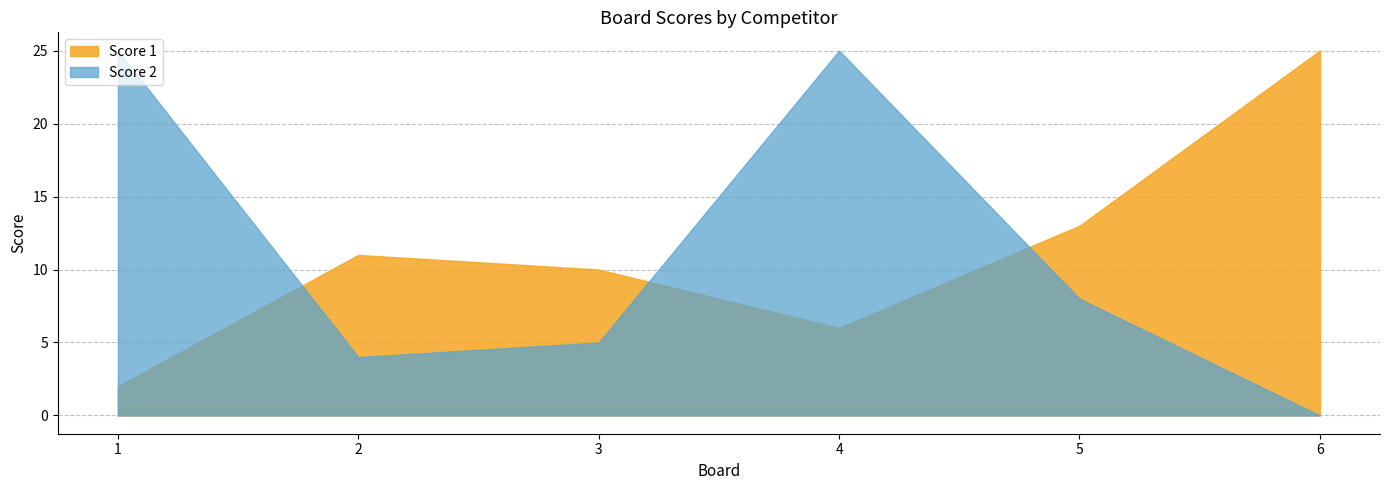

What is the spread (max minus min) of values at 6?

25